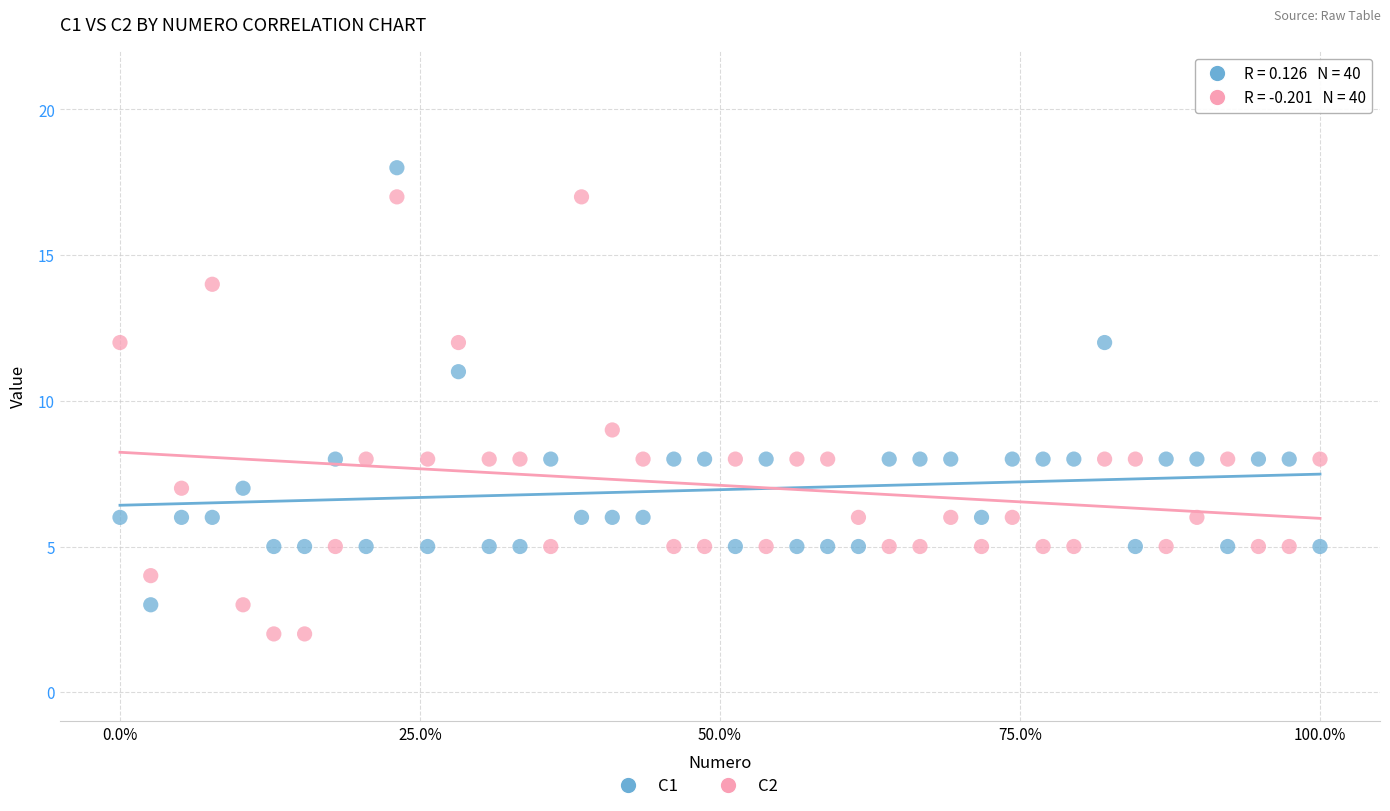

Which series contains the lowest Y value?

C2